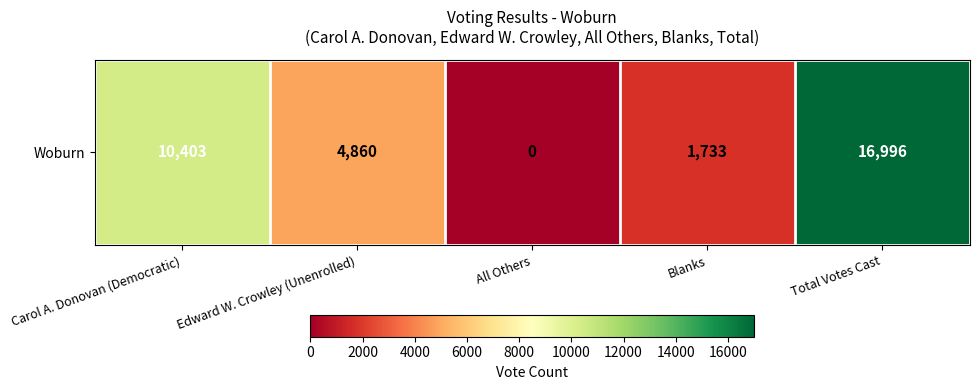

Reading left to right, transcribe all the data shown in this chart.

Carol A. Donovan (Democratic)=10403	Edward W. Crowley (Unenrolled)=4860	All Others=0	Blanks=1733	Total Votes Cast=16996